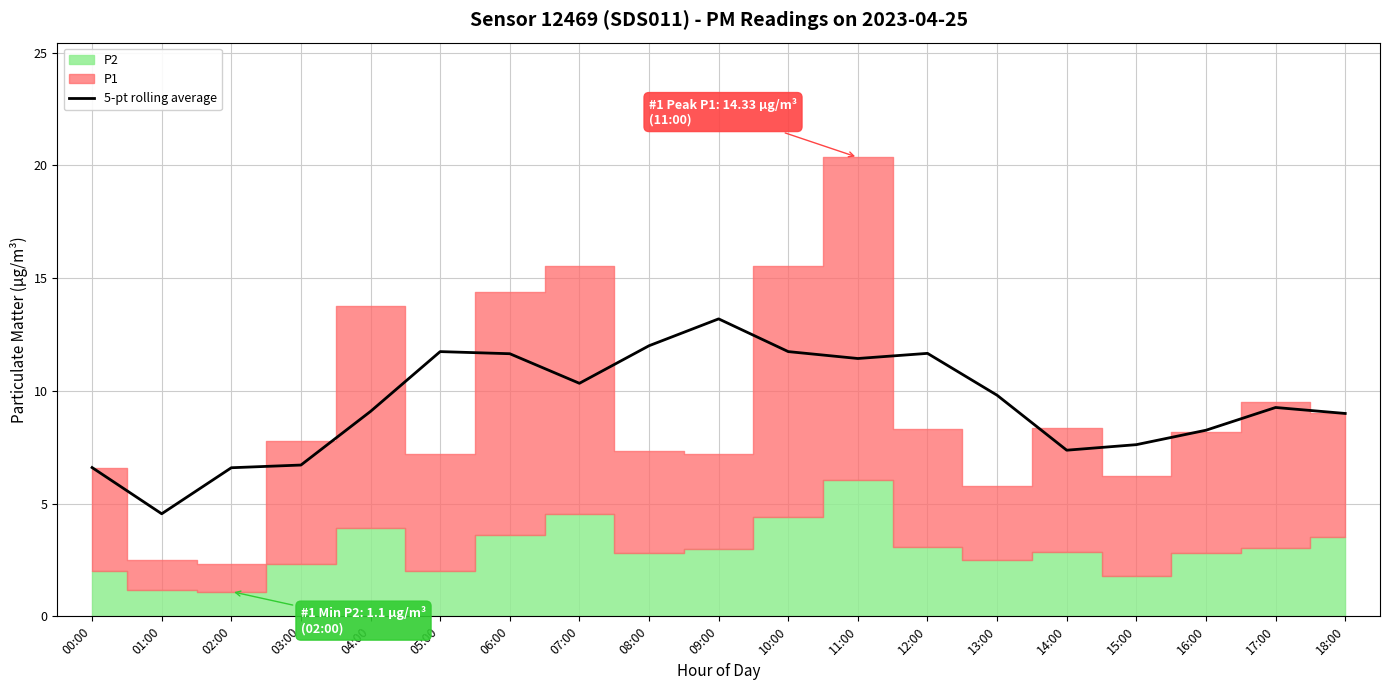

Where does the data first go above 9?

04:00